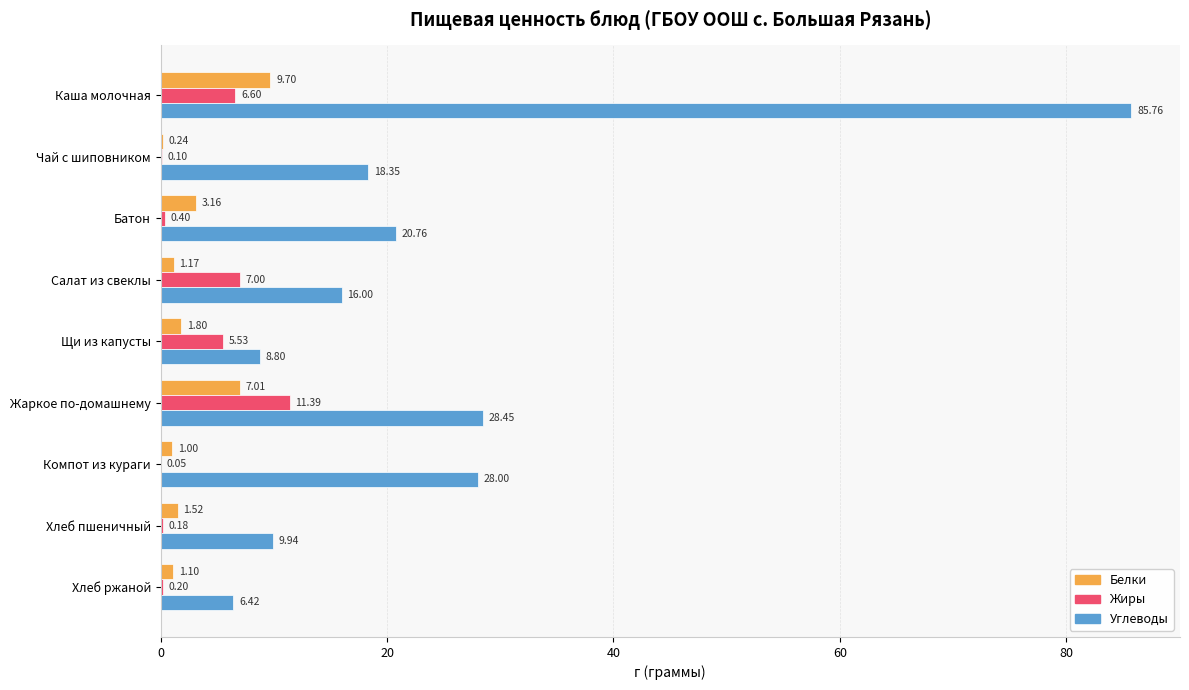

At which label does Углеводы reach its peak?

Каша молочная